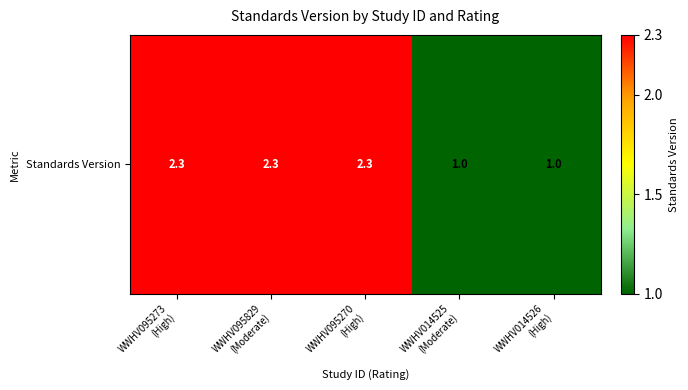

What is the maximum value shown in the chart?

2.3